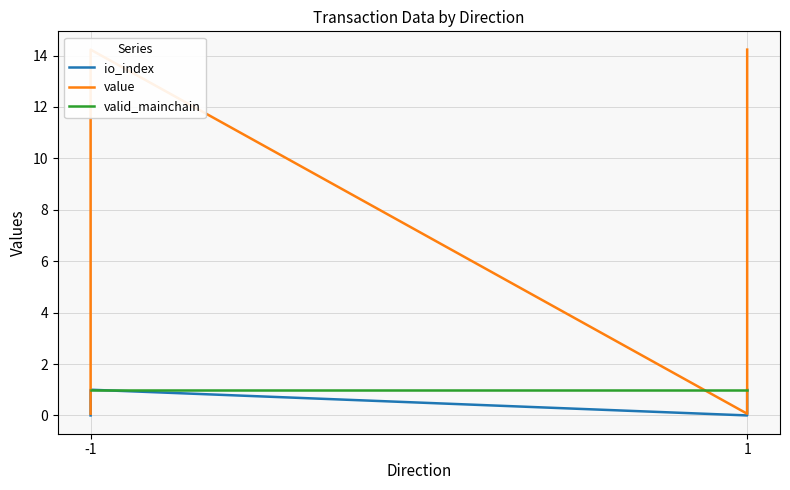

Reading left to right, extract all data points from this chart.

io_index: 0.0	1.0	0.0	1.0
value: 0.1	14.2	0.1	14.2
valid_mainchain: 1.0	1.0	1.0	1.0